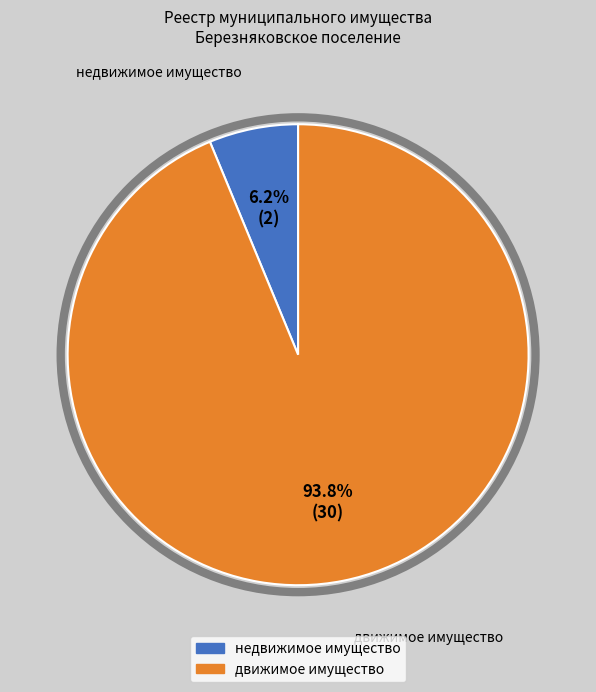

Which has a higher value, недвижимое имущество or движимое имущество?

движимое имущество